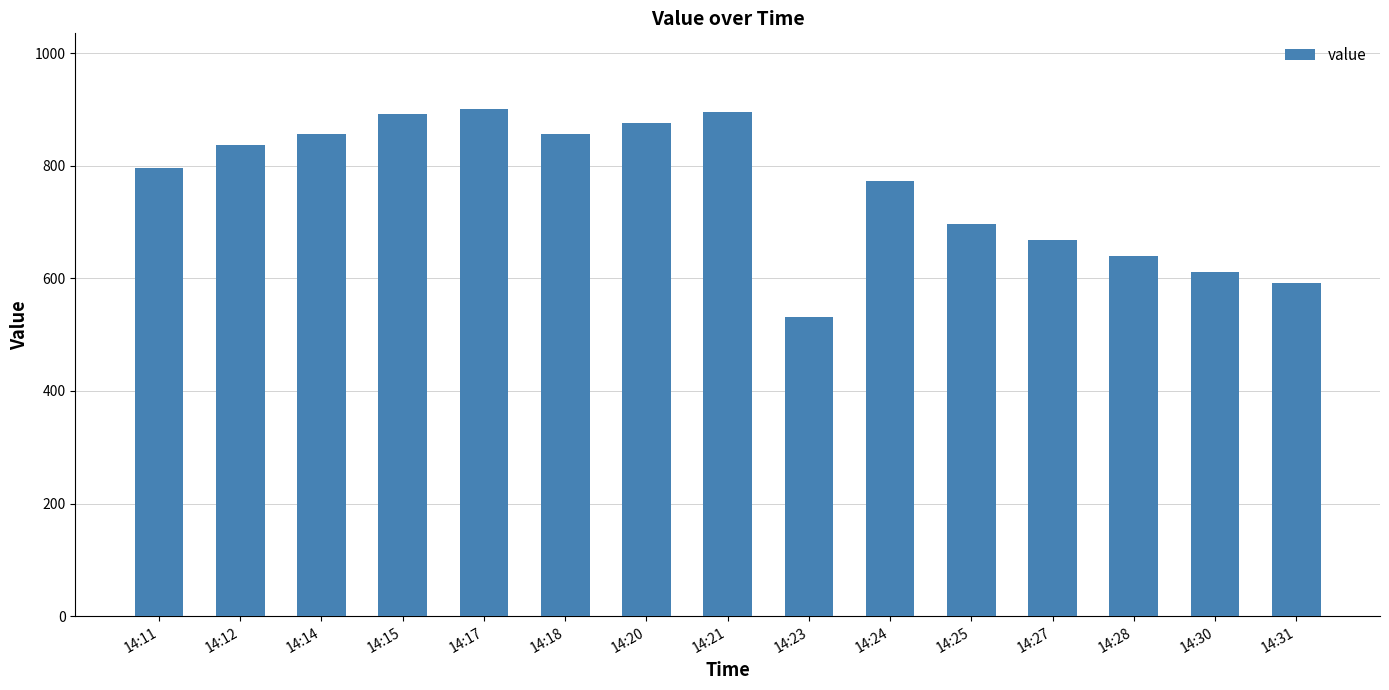

What is the difference between the second highest and second lowest values?

304